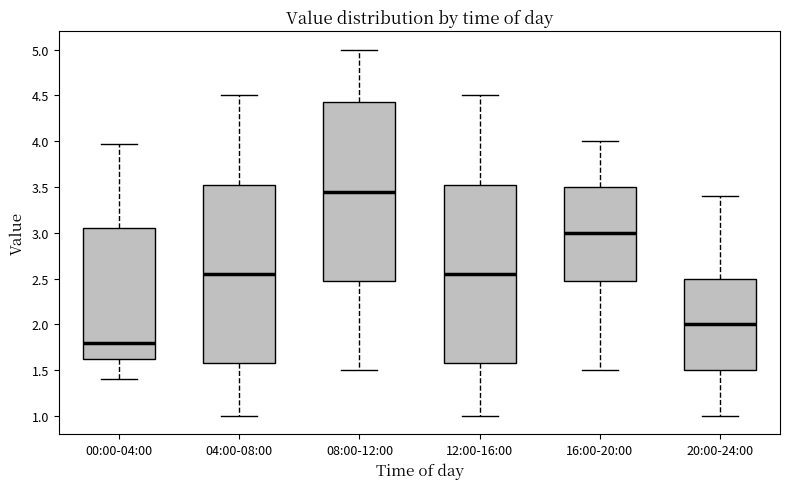

Which box's median line is the highest?

08:00-12:00